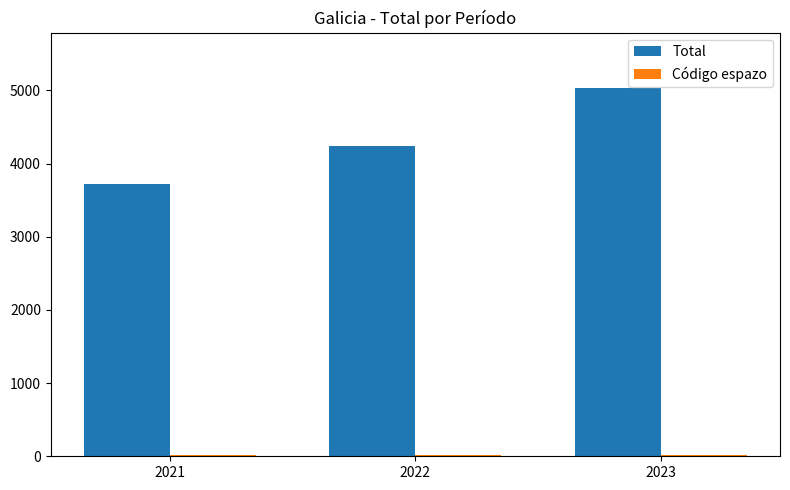

True or false: Total has a value of 2412 at 2023.

False